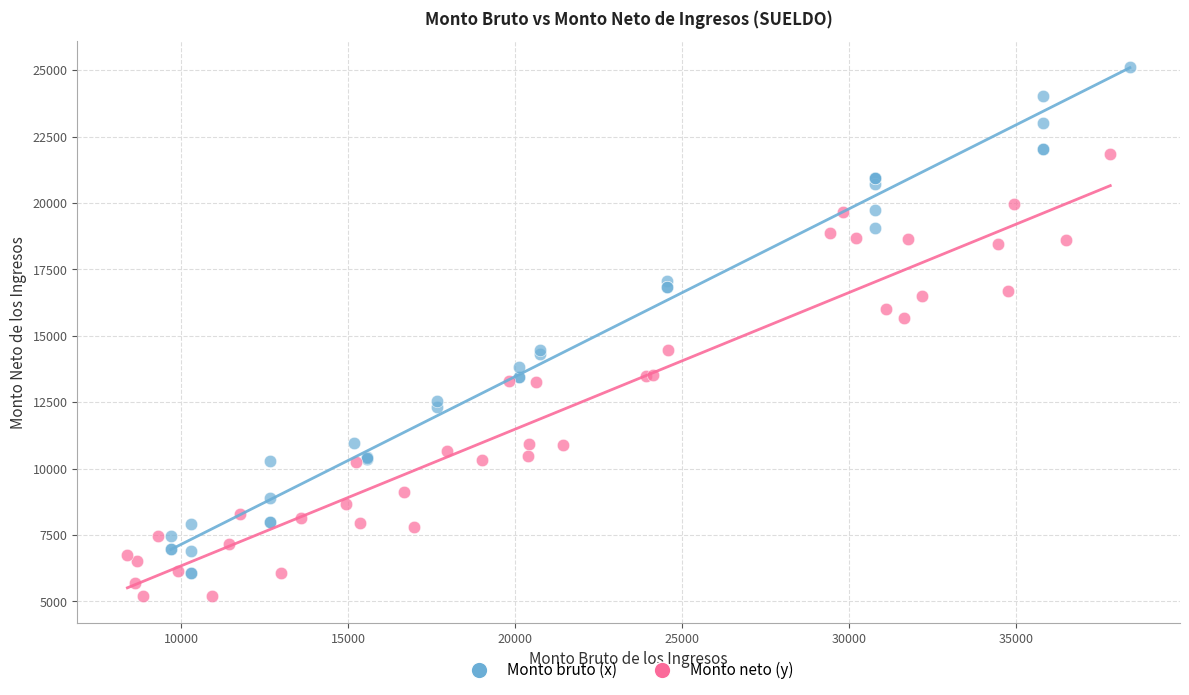

Which series has the widest spread of Y values?

Monto bruto (x)